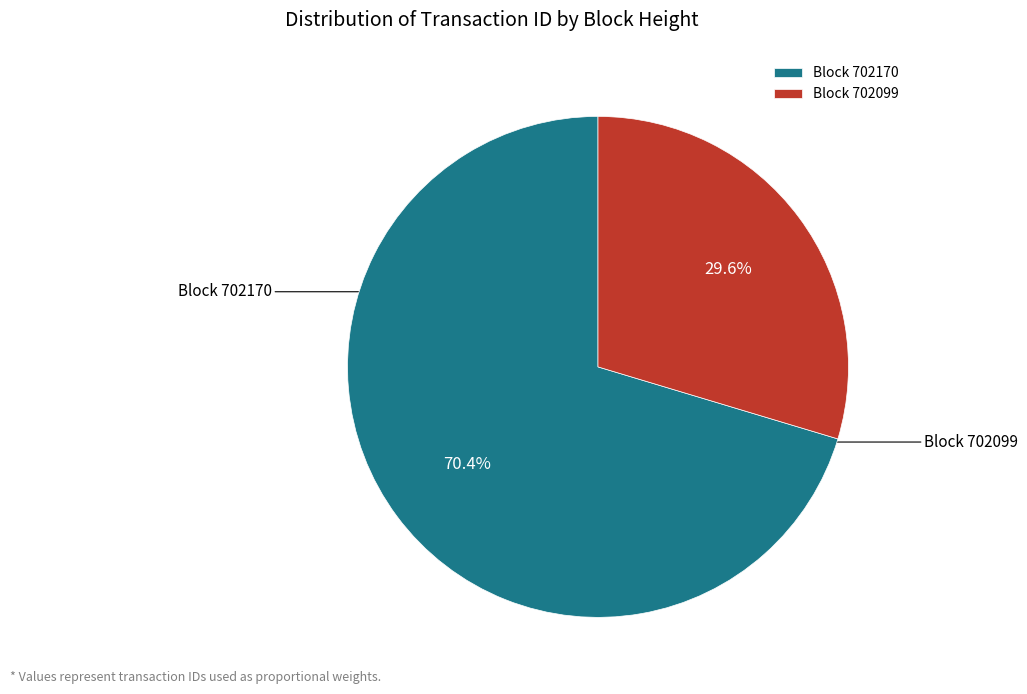

What is the ratio of the value at Block 702099 to the value at Block 702170?

0.4